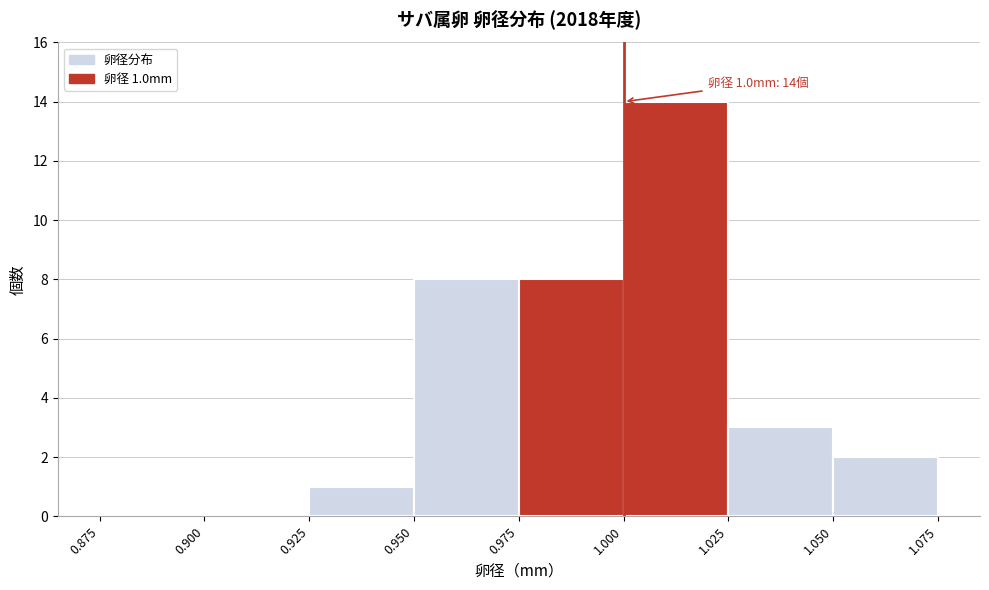

Over which range of the x-axis is the bar tallest?

1.000 to 1.025